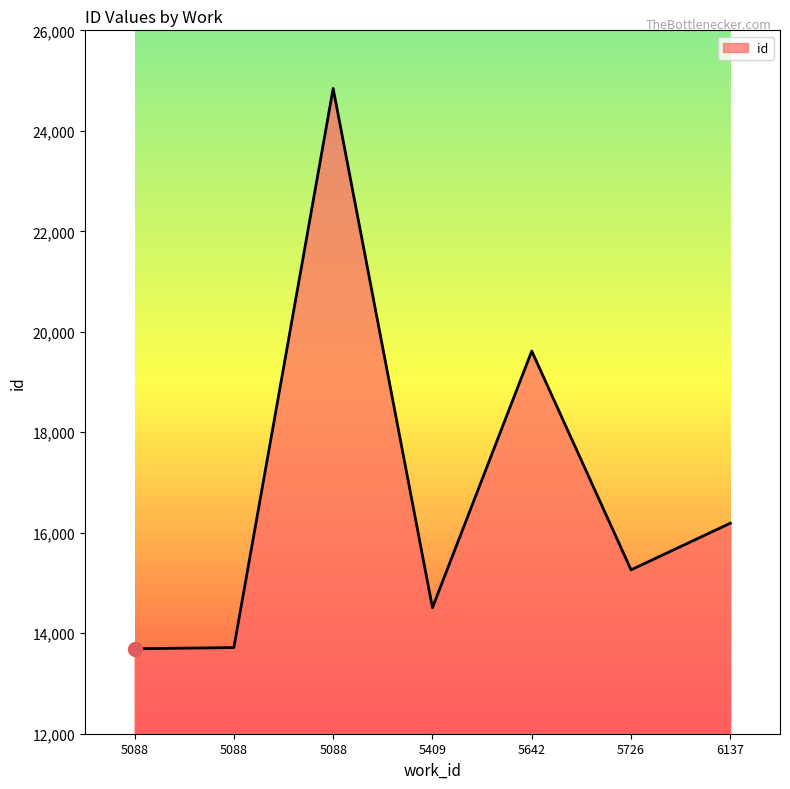

What is the ratio of the value at 5088 to the value at 5726?

0.9